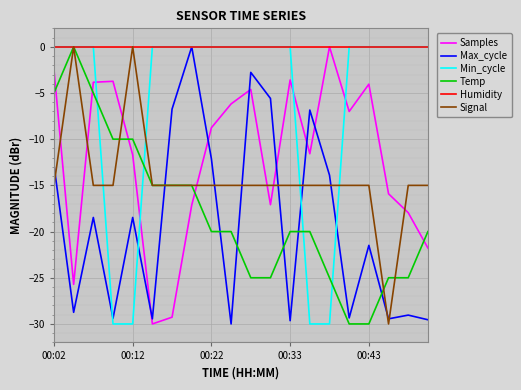

Which series ends up on top after the final intersection of Max_cycle and Temp?

Temp